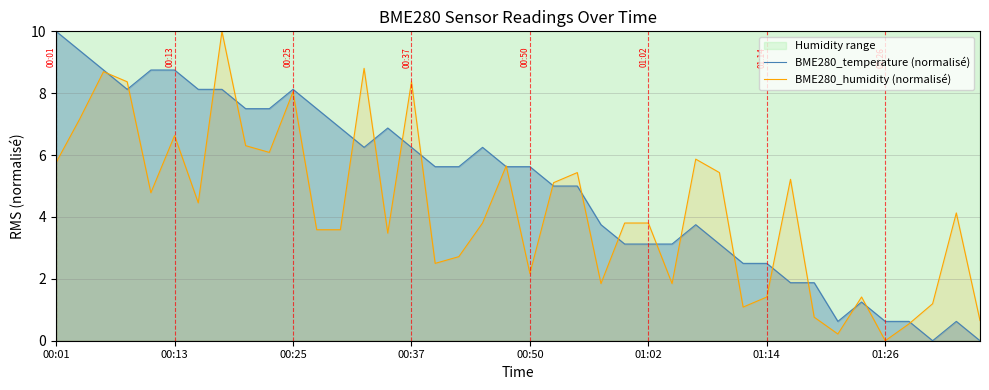

How many intersections are there between BME280_temperature (normalisé) and BME280_humidity (normalisé)?

21